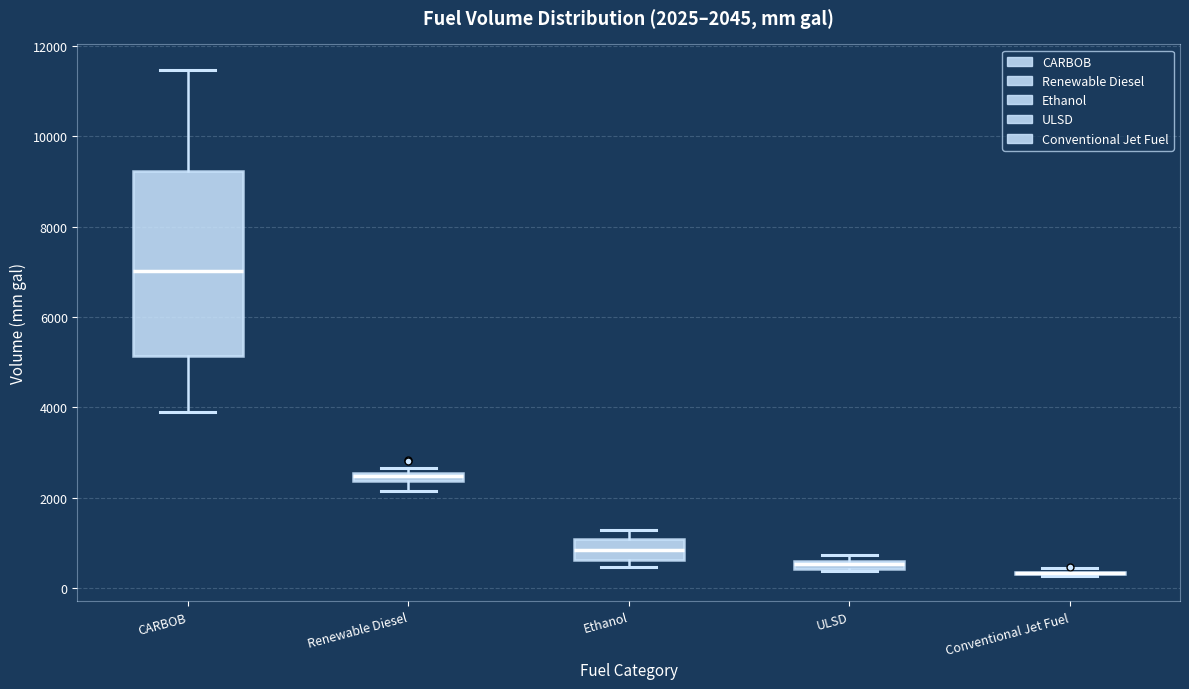

Which box is the tallest, from its lower edge to its upper edge?

CARBOB